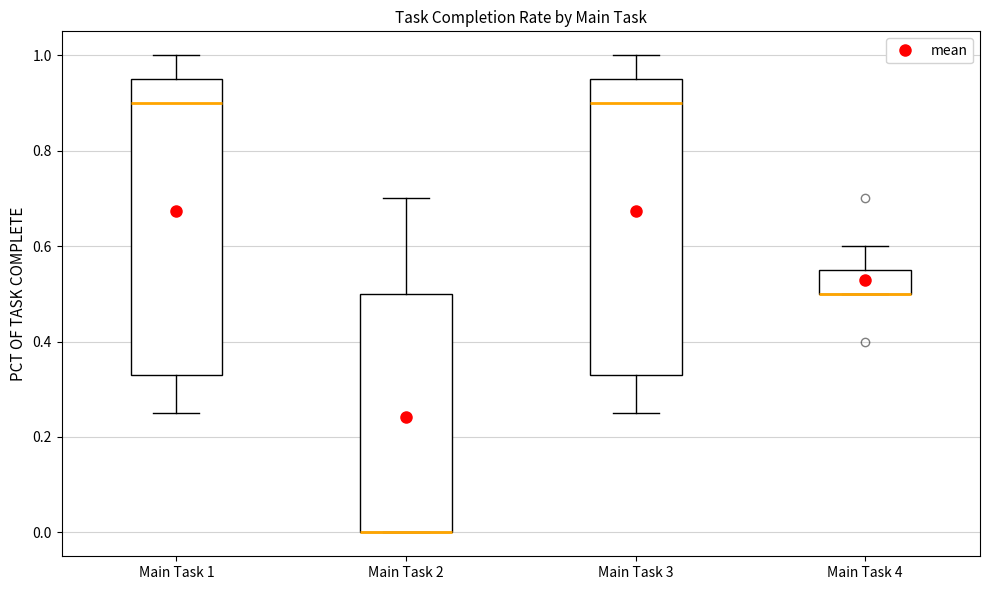

Reading left to right, transcribe this box plot: for each box, give where its median line is, the range the box spans, and where its two whiskers end, as read against the y-axis. The values are not printed on the chart, so give them approximately, as read against the axis.

Main Task 1: median 0.90, box 0.34 to 0.96, whiskers 0.26 to 1.00
Main Task 2: median 0.00 (drawn on the box's lower edge), box 0.00 to 0.50, whiskers 0.00 to 0.70
Main Task 3: median 0.90, box 0.34 to 0.96, whiskers 0.26 to 1.00
Main Task 4: median 0.50 (drawn on the box's lower edge), box 0.50 to 0.56, whiskers 0.50 to 0.60